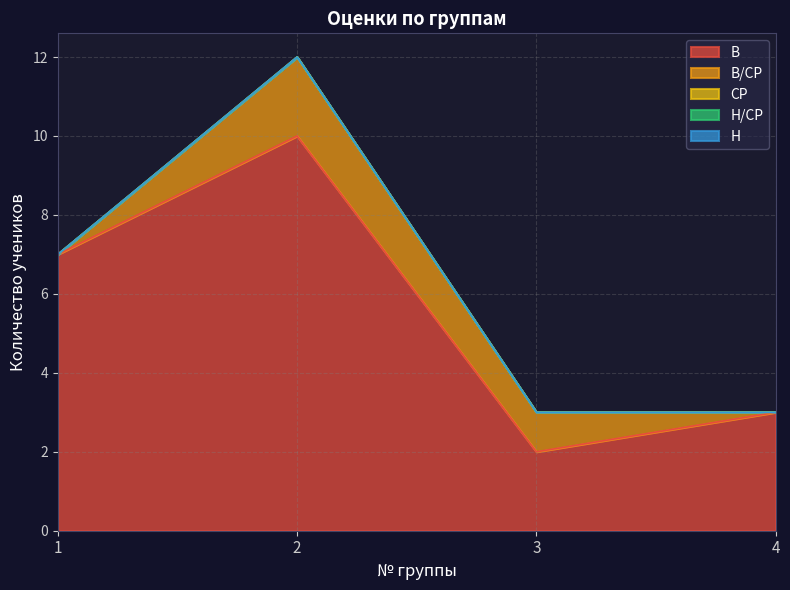

At which label does СР reach its minimum?

1